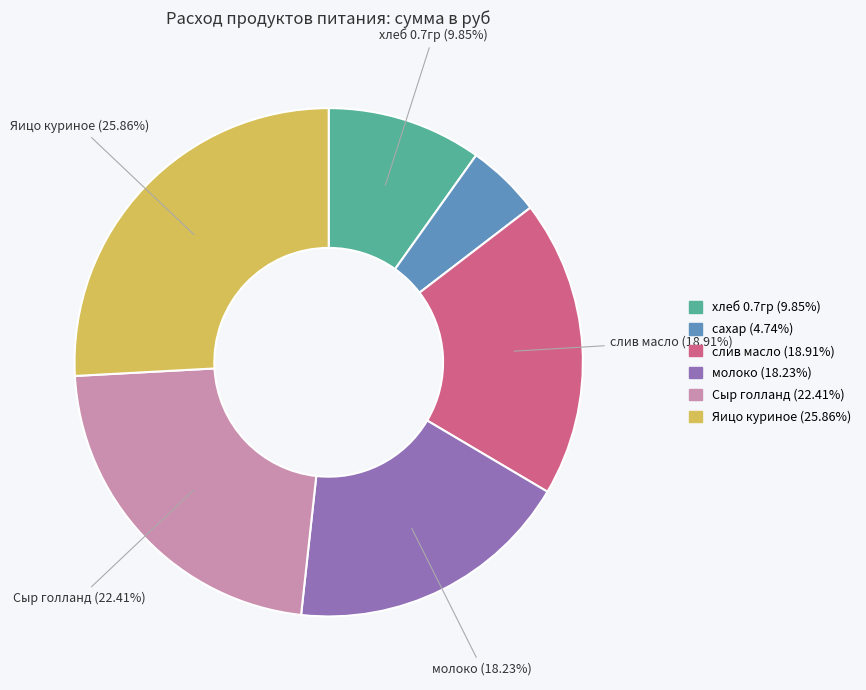

Is there a majority slice in this chart?

No